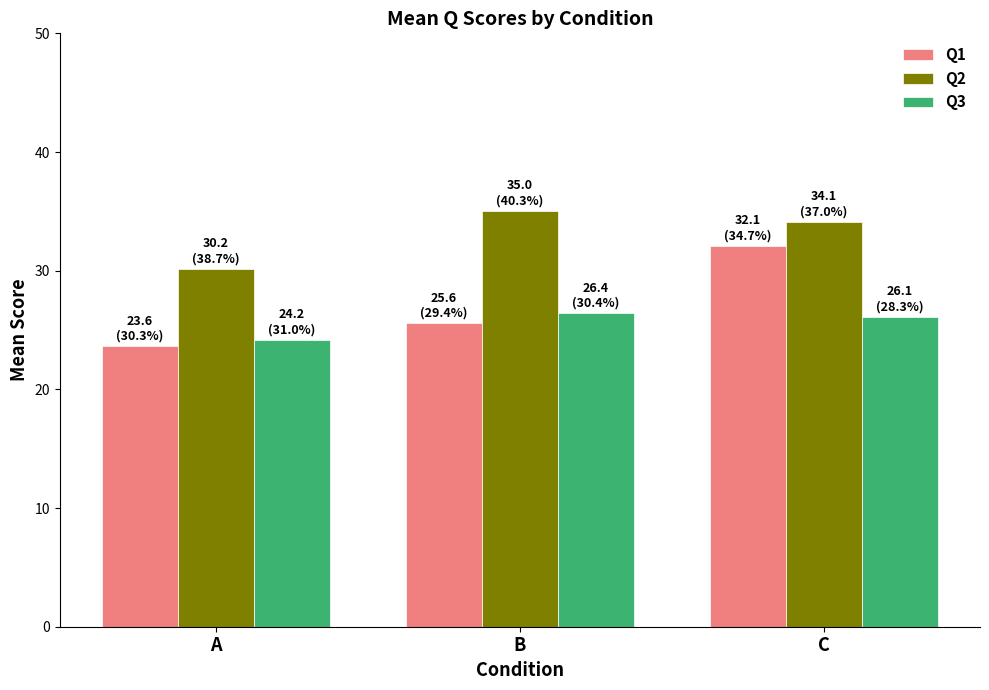

Which series changed the most between A and B?

Q2